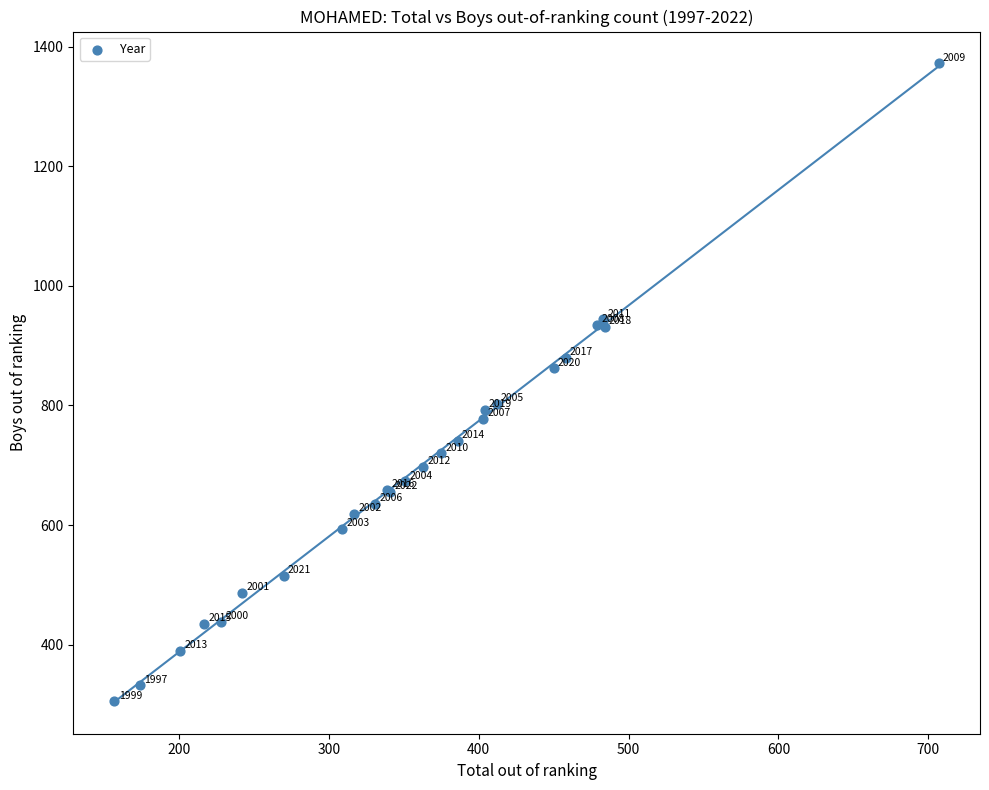

What Y value in the scatter plot is closest to 838?

862